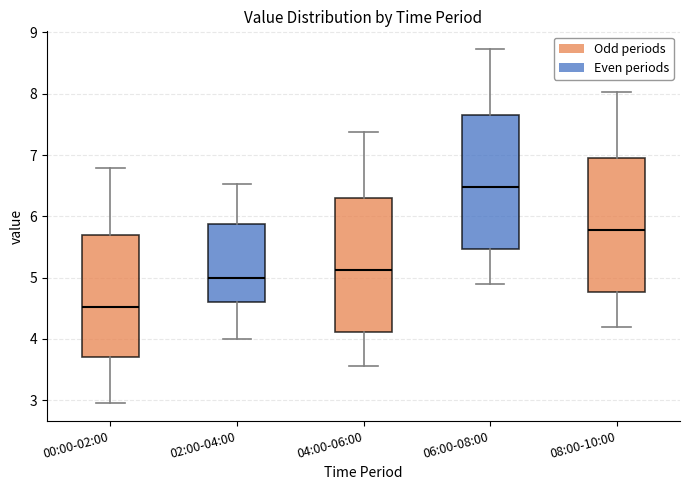

Which box's median line is the highest?

06:00-08:00